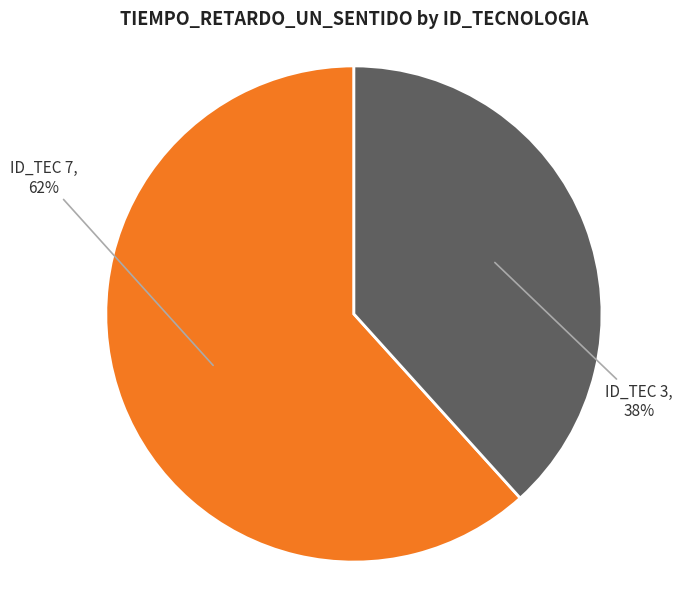

True or false: ID_TEC 7 accounts for 62% of the total.

True